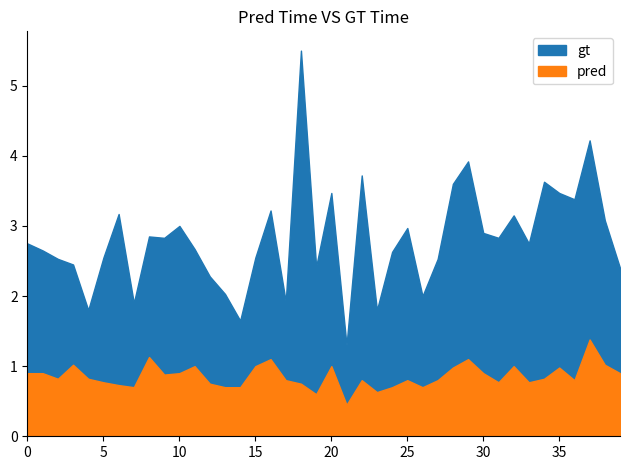

How many data points in P1 are above 2?

33